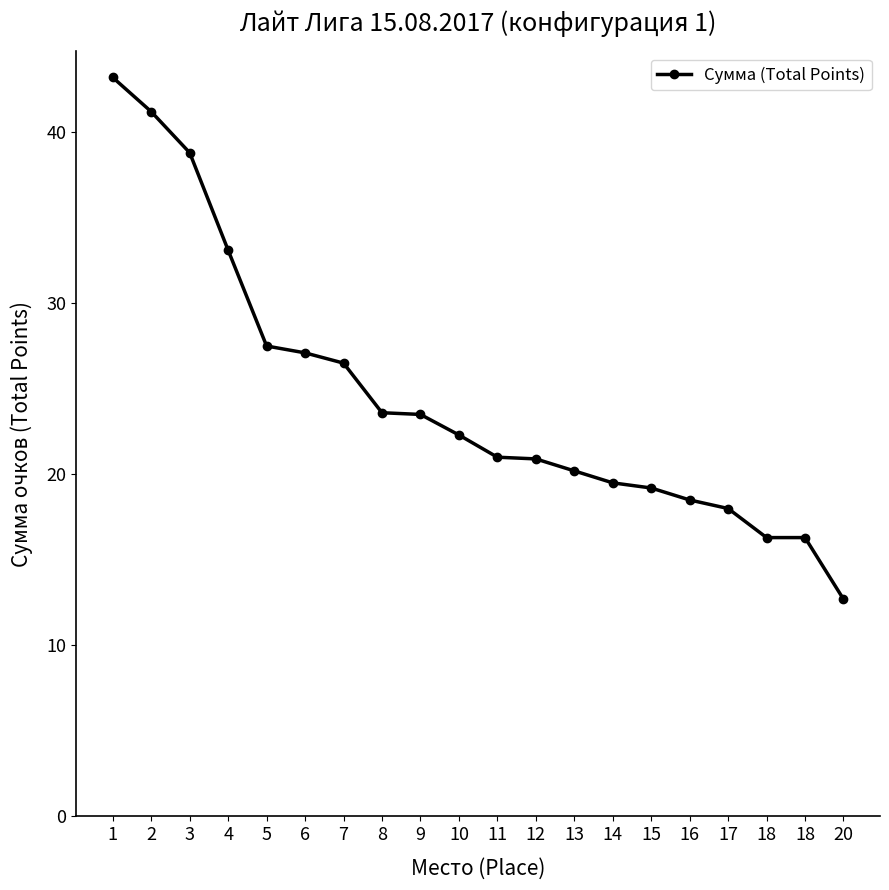

List the labels in order of value, largest first.

1, 2, 3, 4, 5, 6, 7, 8, 9, 10, 11, 12, 13, 14, 15, 16, 17, 18, 18, 20